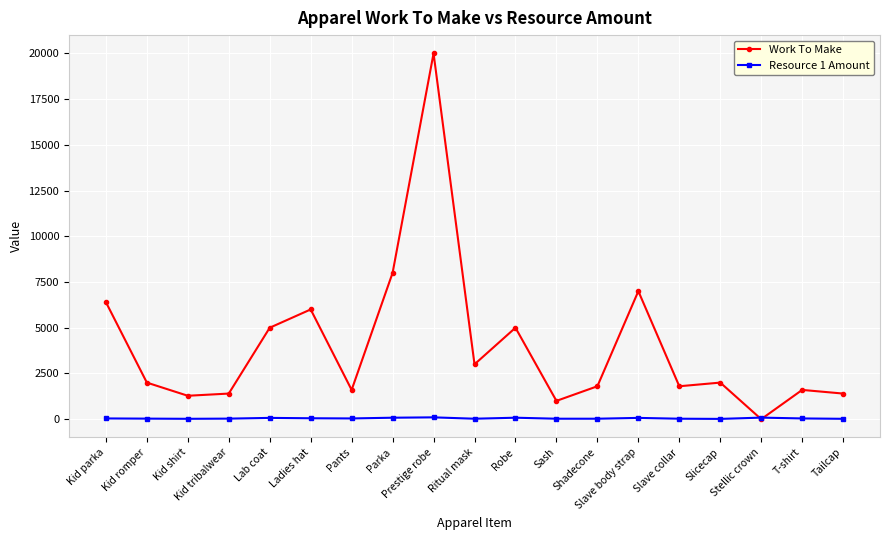

At which label is Work To Make closest to 10000?

Parka